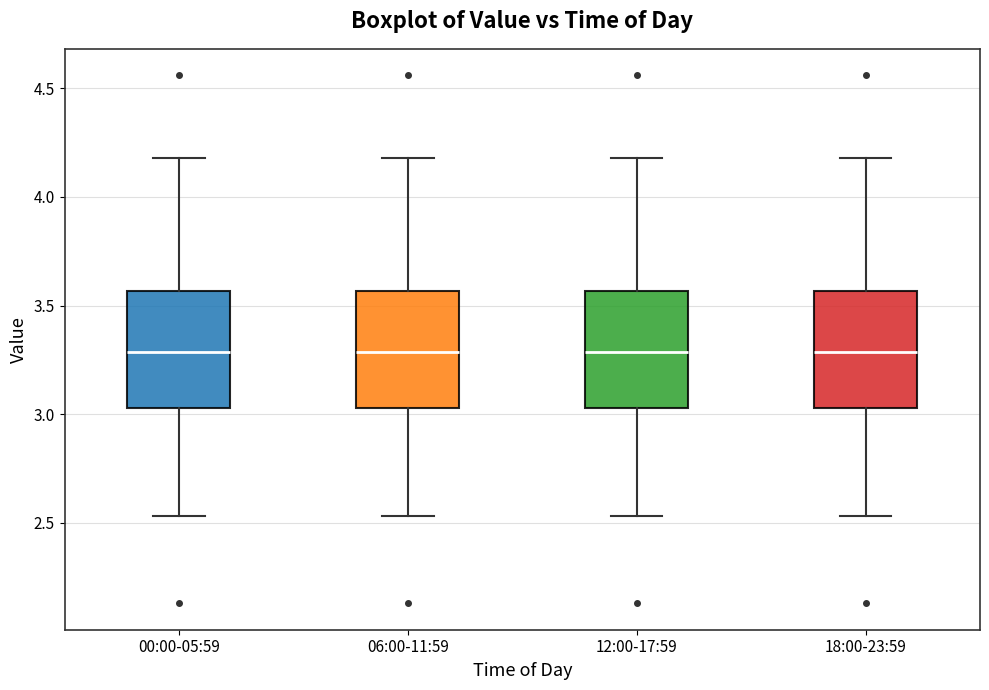

Reading left to right, read every box against the y-axis: the position of its median line, the range the box covers, and the ends of its whiskers. The values are not printed on the chart, so give them approximately, as read against the axis.

00:00-05:59: median 3.30, box 3.05 to 3.55, whiskers 2.55 to 4.20
06:00-11:59: median 3.30, box 3.05 to 3.55, whiskers 2.55 to 4.20
12:00-17:59: median 3.30, box 3.05 to 3.55, whiskers 2.55 to 4.20
18:00-23:59: median 3.30, box 3.05 to 3.55, whiskers 2.55 to 4.20